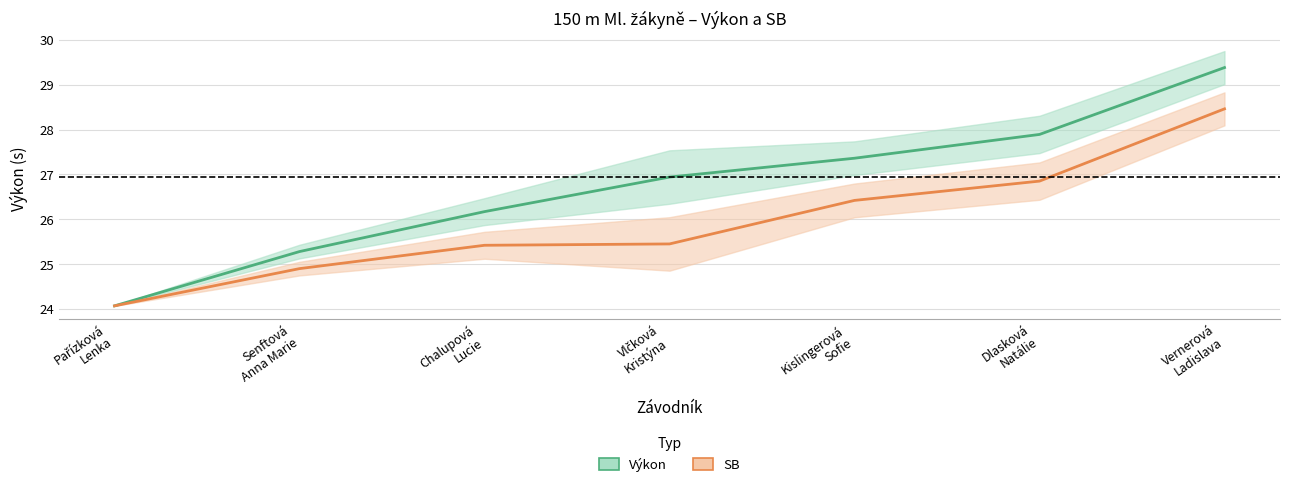

Reading left to right, transcribe all the data shown in this chart.

Výkon: Pařízková
Lenka=24.1	Senftová
Anna Marie=25.3	Chalupová
Lucie=26.2	Vlčková
Kristýna=26.9	Kislingerová
Sofie=27.4	Dlasková
Natálie=27.9	Vernerová
Ladislava=29.4
SB: Pařízková
Lenka=24.1	Senftová
Anna Marie=24.9	Chalupová
Lucie=25.4	Vlčková
Kristýna=25.4	Kislingerová
Sofie=26.4	Dlasková
Natálie=26.9	Vernerová
Ladislava=28.5